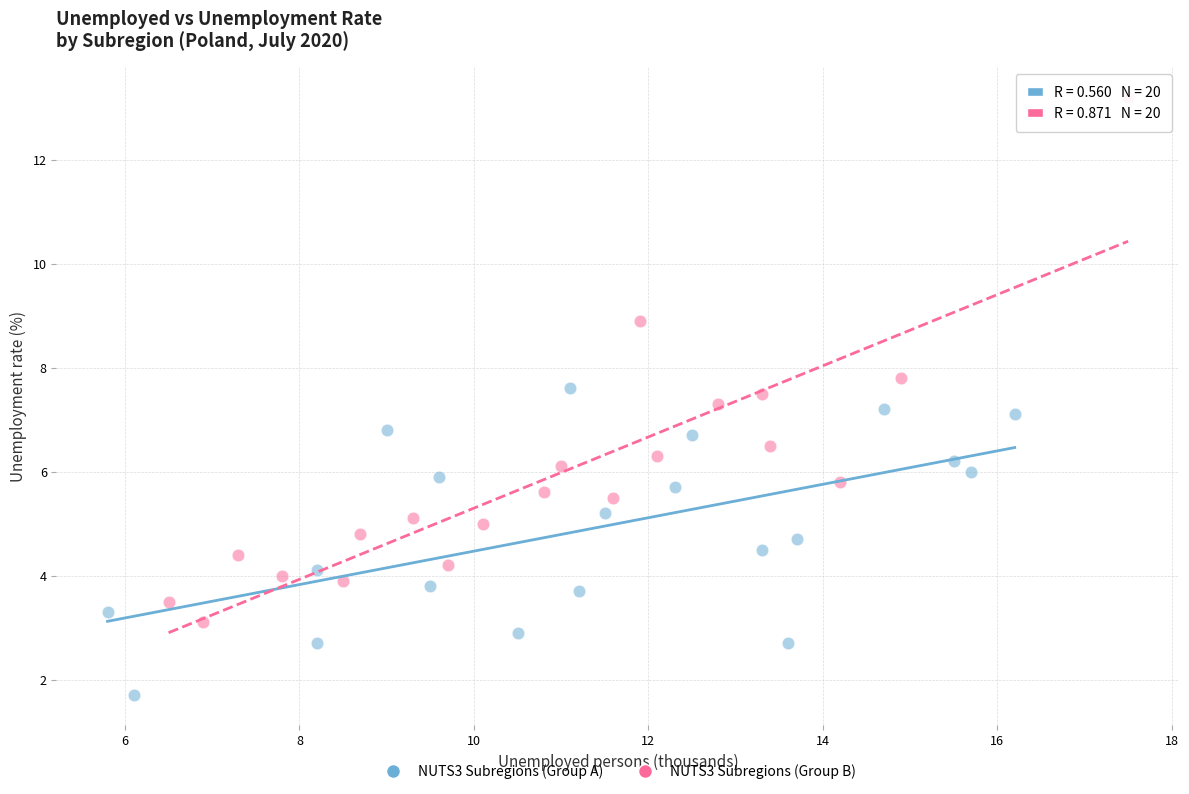

Which series has the largest Y range (max minus min)?

NUTS3 Subregions (Group B)